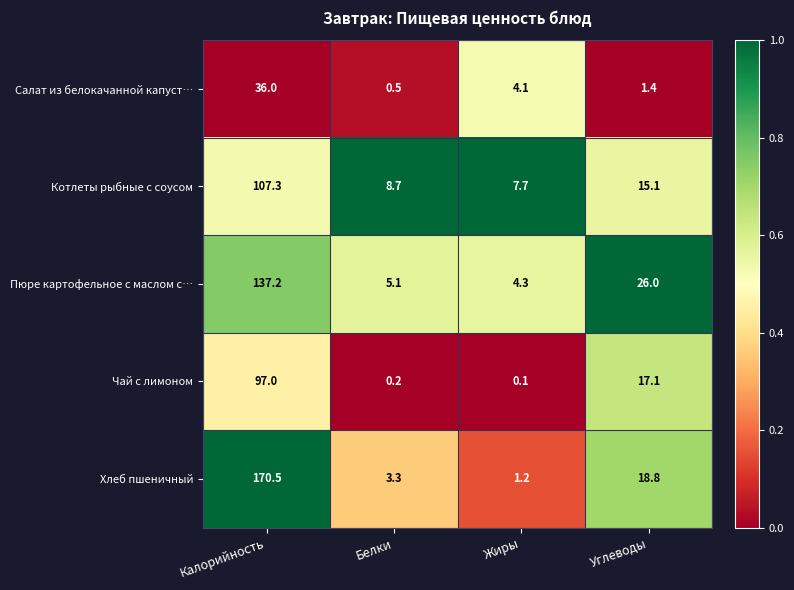

Reading right to left, what are all the values shown in this chart?

Салат из белокачанной капуст…: 1.4	4.1	0.5	36.0
Котлеты рыбные с соусом: 15.1	7.7	8.7	107.3
Пюре картофельное с маслом с…: 26.0	4.3	5.1	137.2
Чай с лимоном: 17.1	0.1	0.2	97.0
Хлеб пшеничный: 18.8	1.2	3.3	170.5